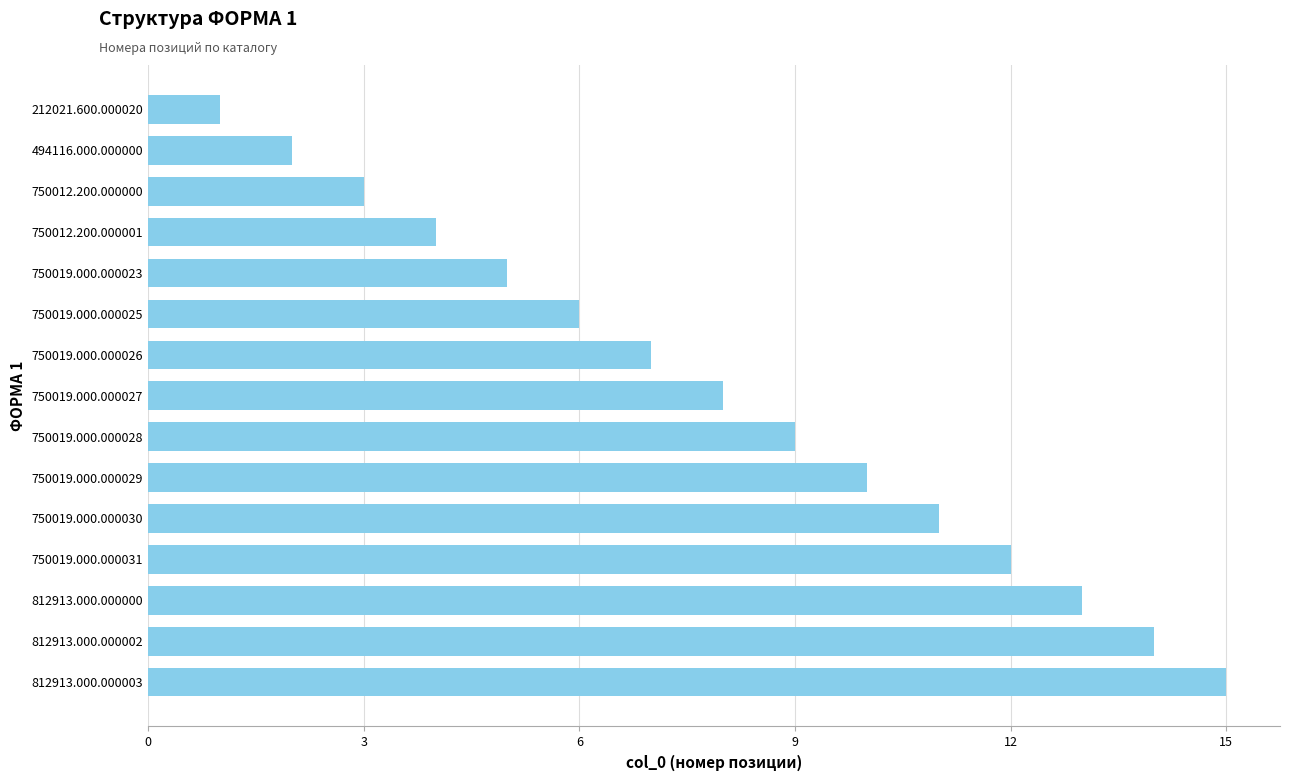

Reading top to bottom, extract all data points from this chart.

1	2	3	4	5	6	7	8	9	10	11	12	13	14	15